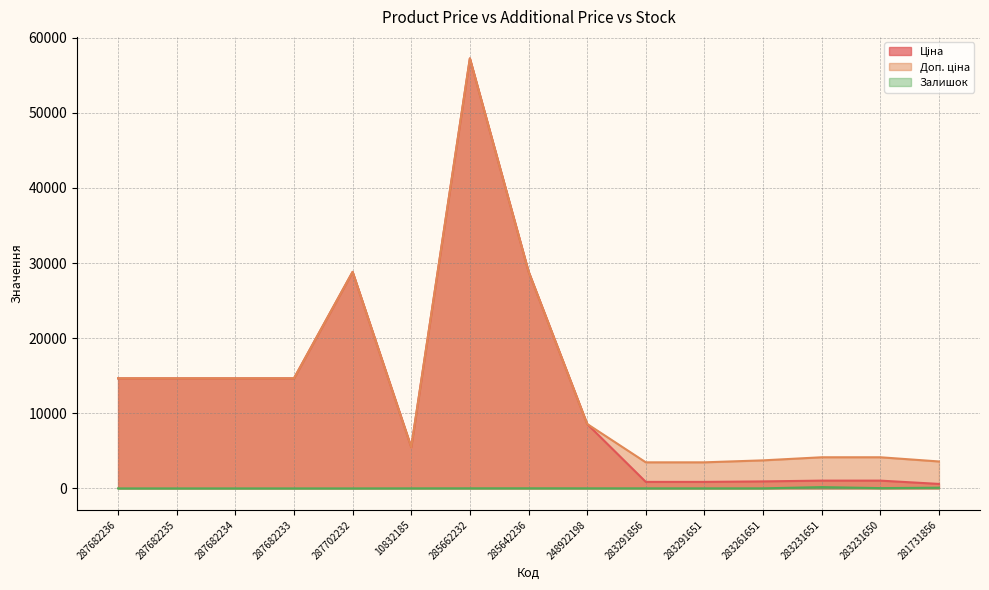

List the series in order of their peak value, lowest first.

Залишок, Ціна, Доп. ціна